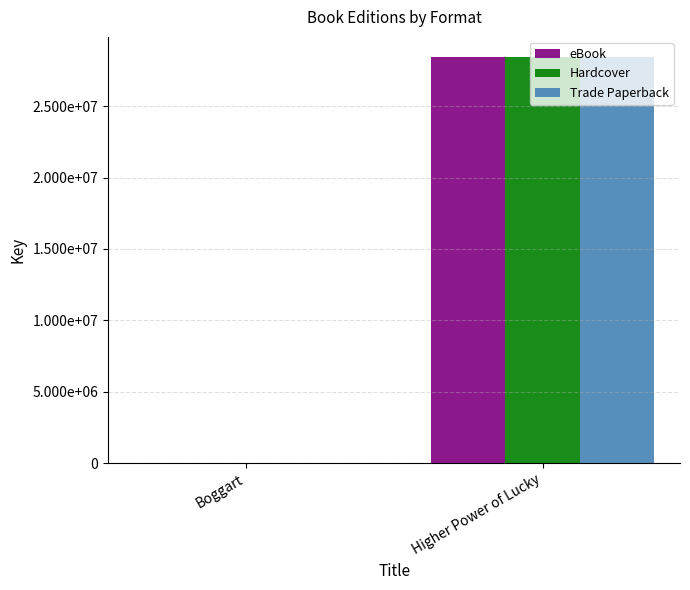

What are all the series names shown in the legend?

eBook, Hardcover, Trade Paperback